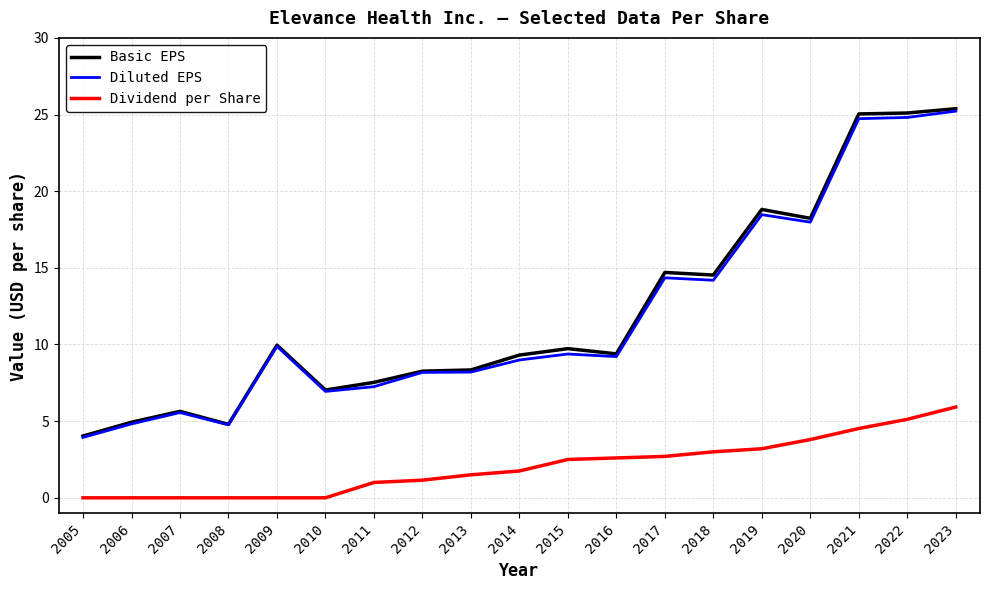

Which series has the largest range (max minus min)?

Basic EPS